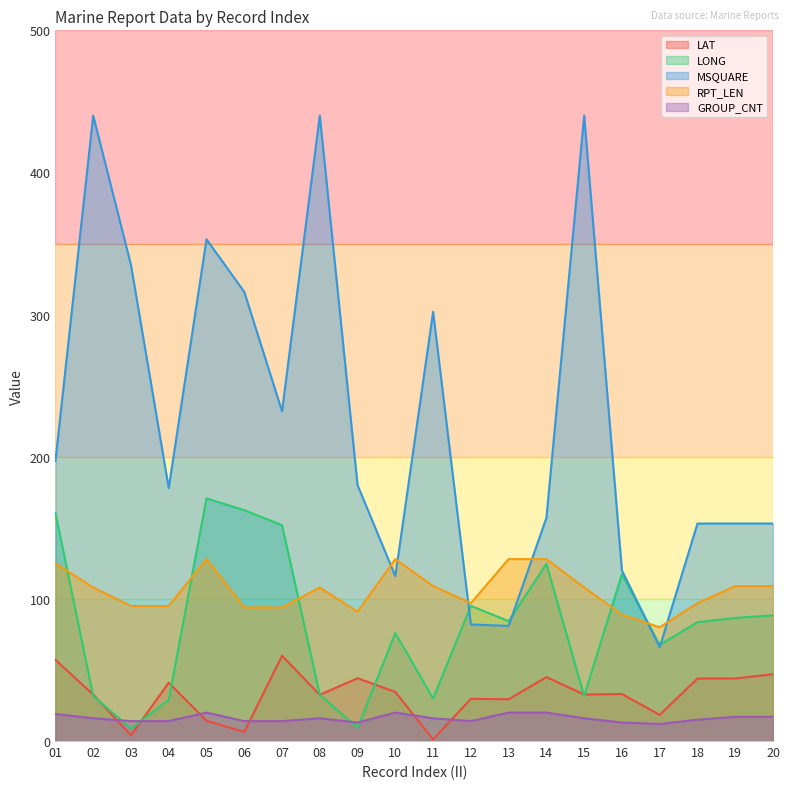

What is the difference between the LONG values at 06 and 02?

130.7